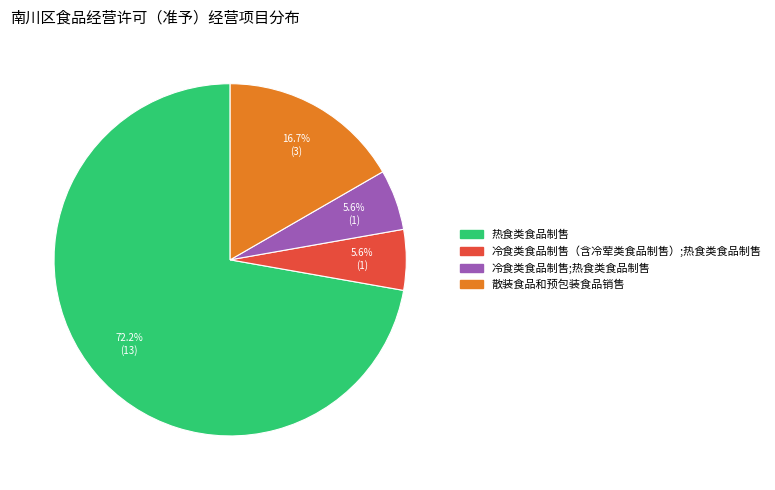

Does 冷食类食品制售;热食类食品制售 represent more than half of the total?

No